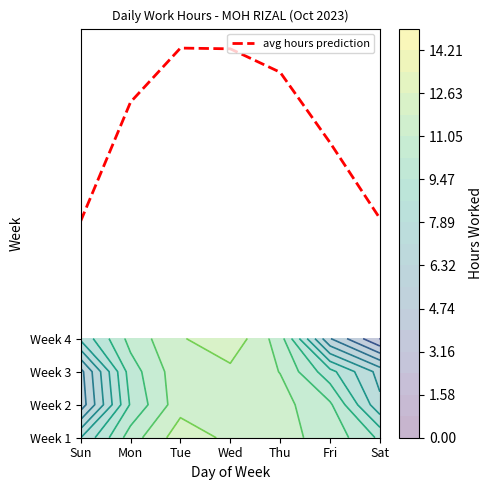

Is it true that the value at Sun is 9.4?

False